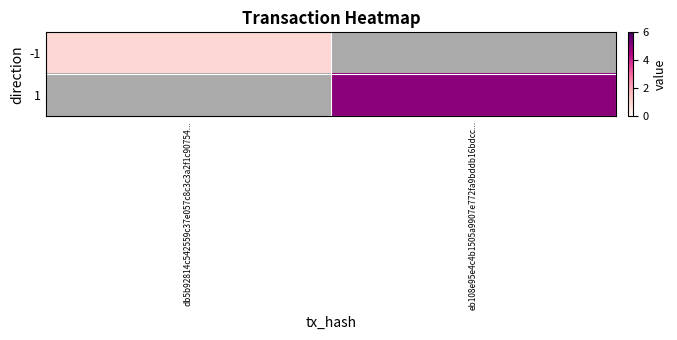

At how many categories does at least one series exceed 2?

1